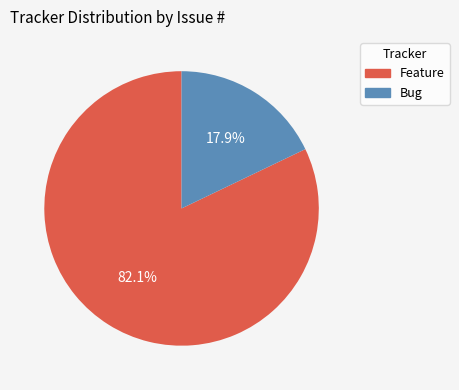

To the nearest percent, what is the average slice percentage?

50%